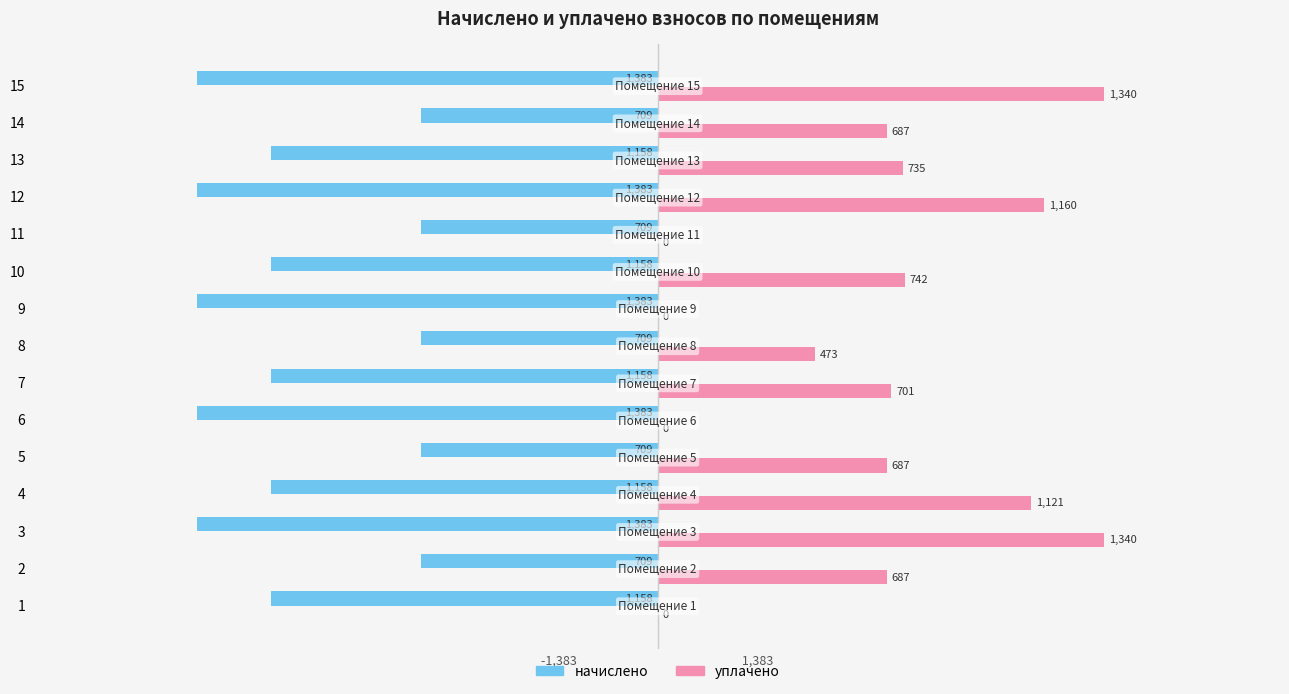

The начислено series shows -623.0 at 12. True or false?

False